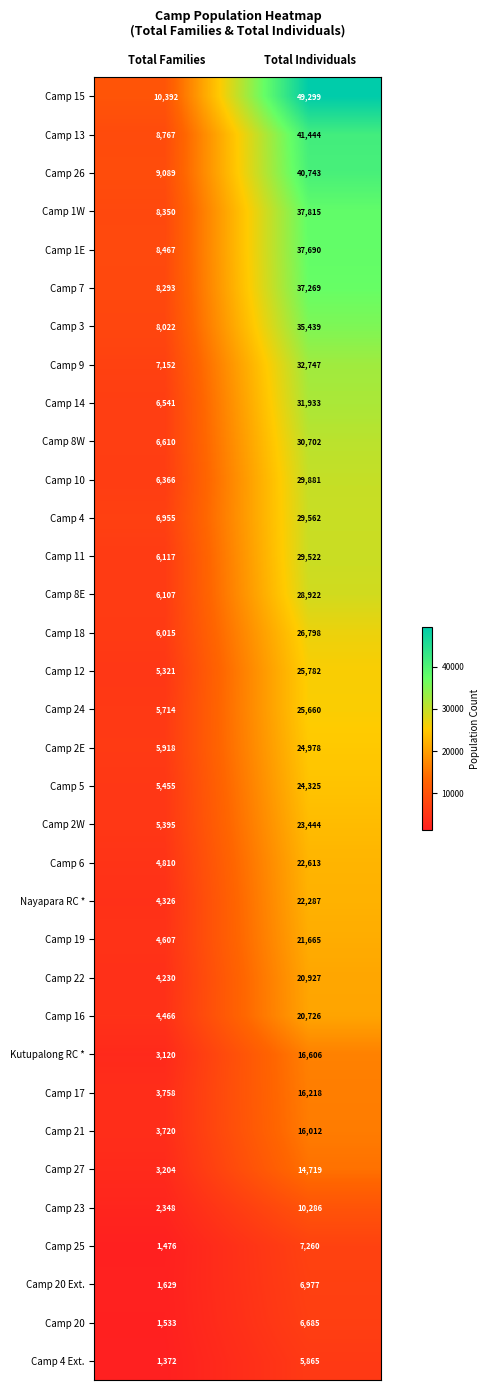

Which category has the highest value across all series?

Total Individuals